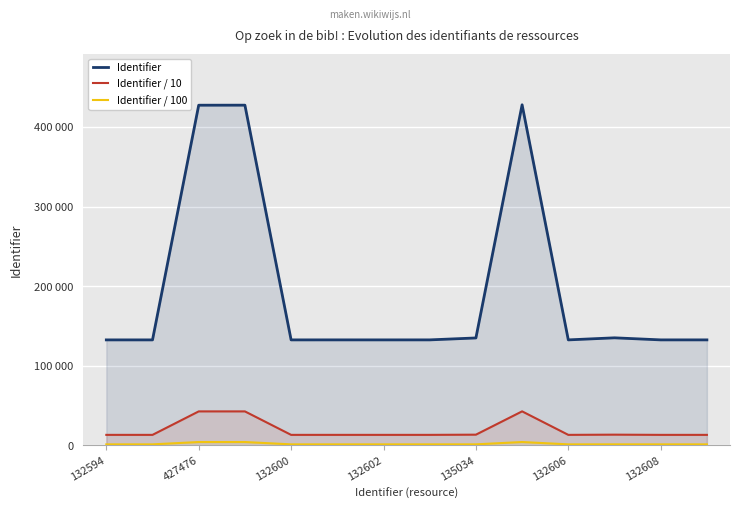

Count the number of data series in this chart.

3